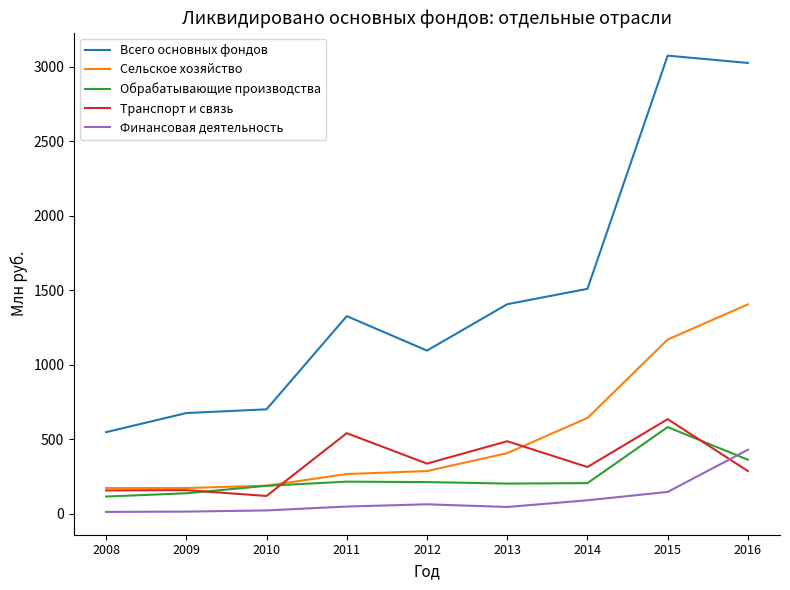

True or false: Сельское хозяйство and Всего основных фондов intersect in this chart.

False